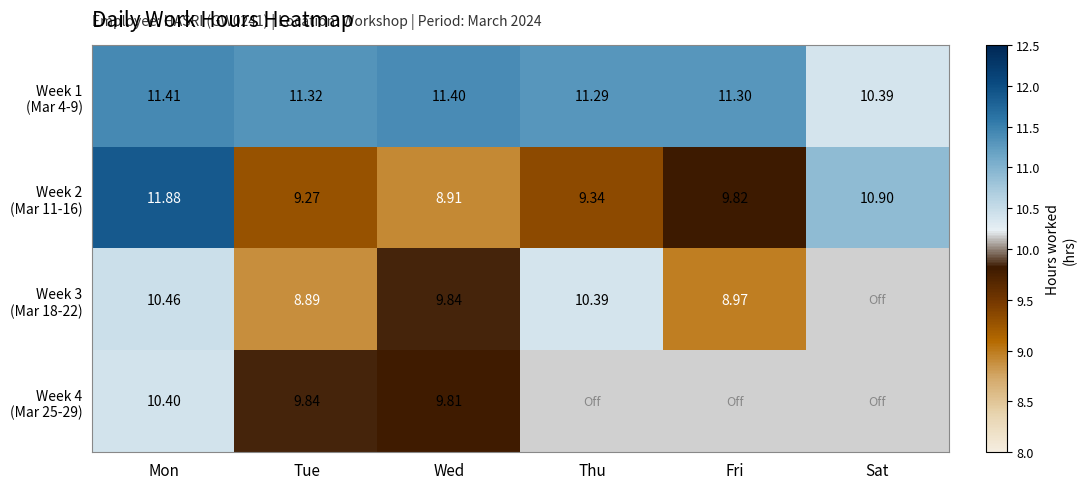

How many positive values does the Week 3 (Mar 18-22) series have?

5